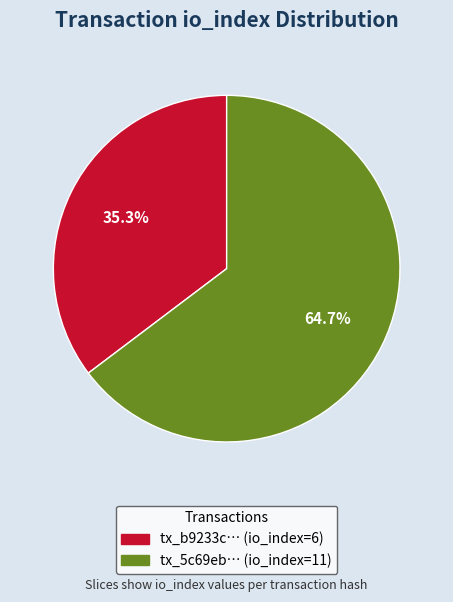

Is there any slice that represents more than half of the pie?

Yes